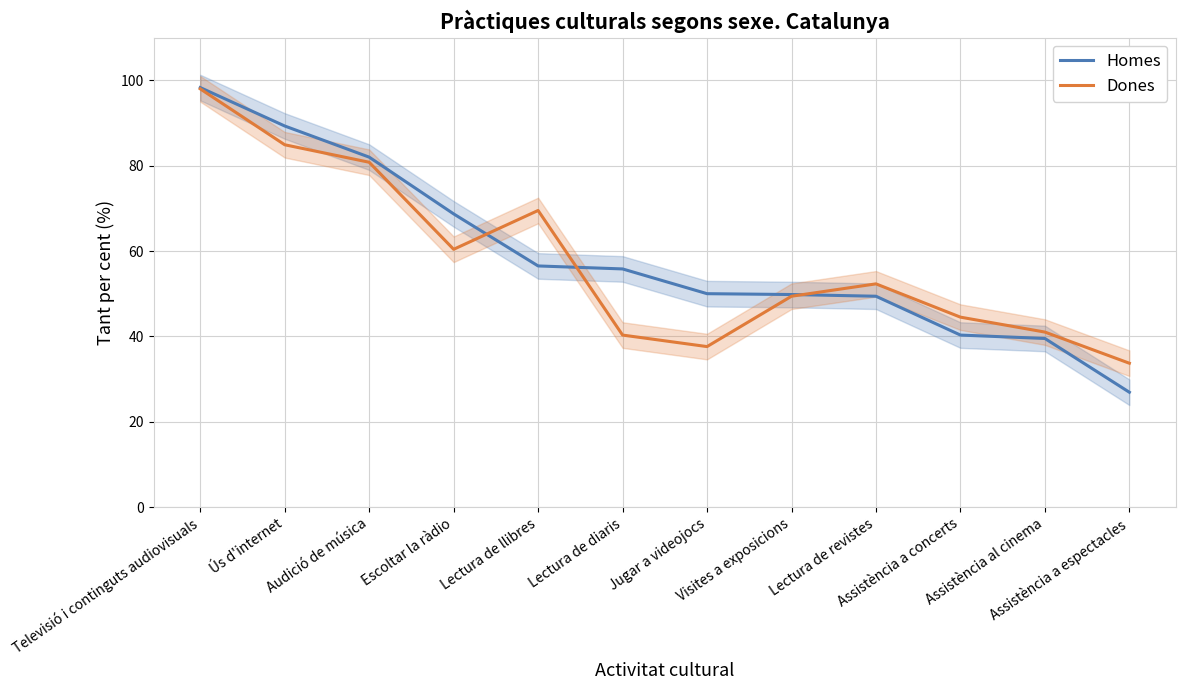

Which series has the largest total across all categories?

Homes